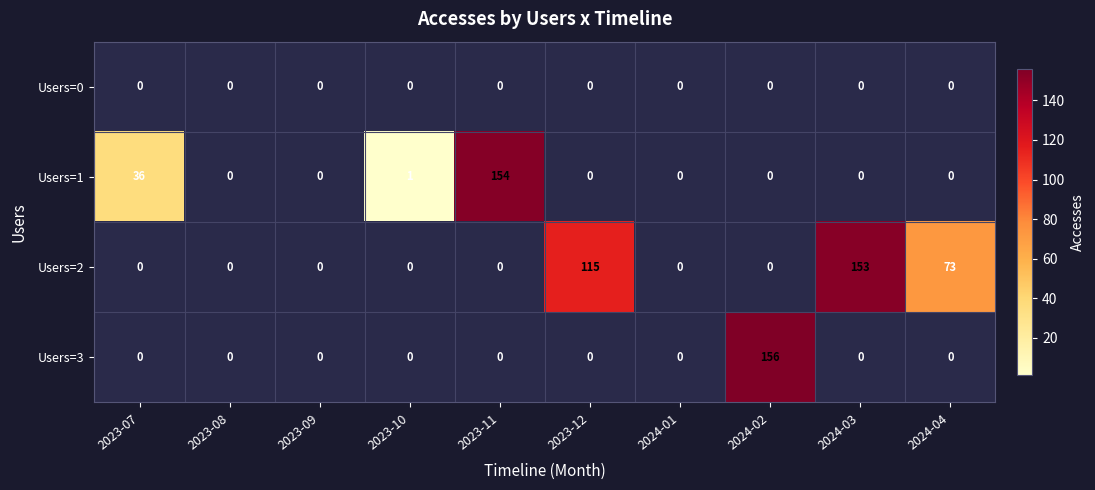

At how many categories does at least one series exceed 104?

4